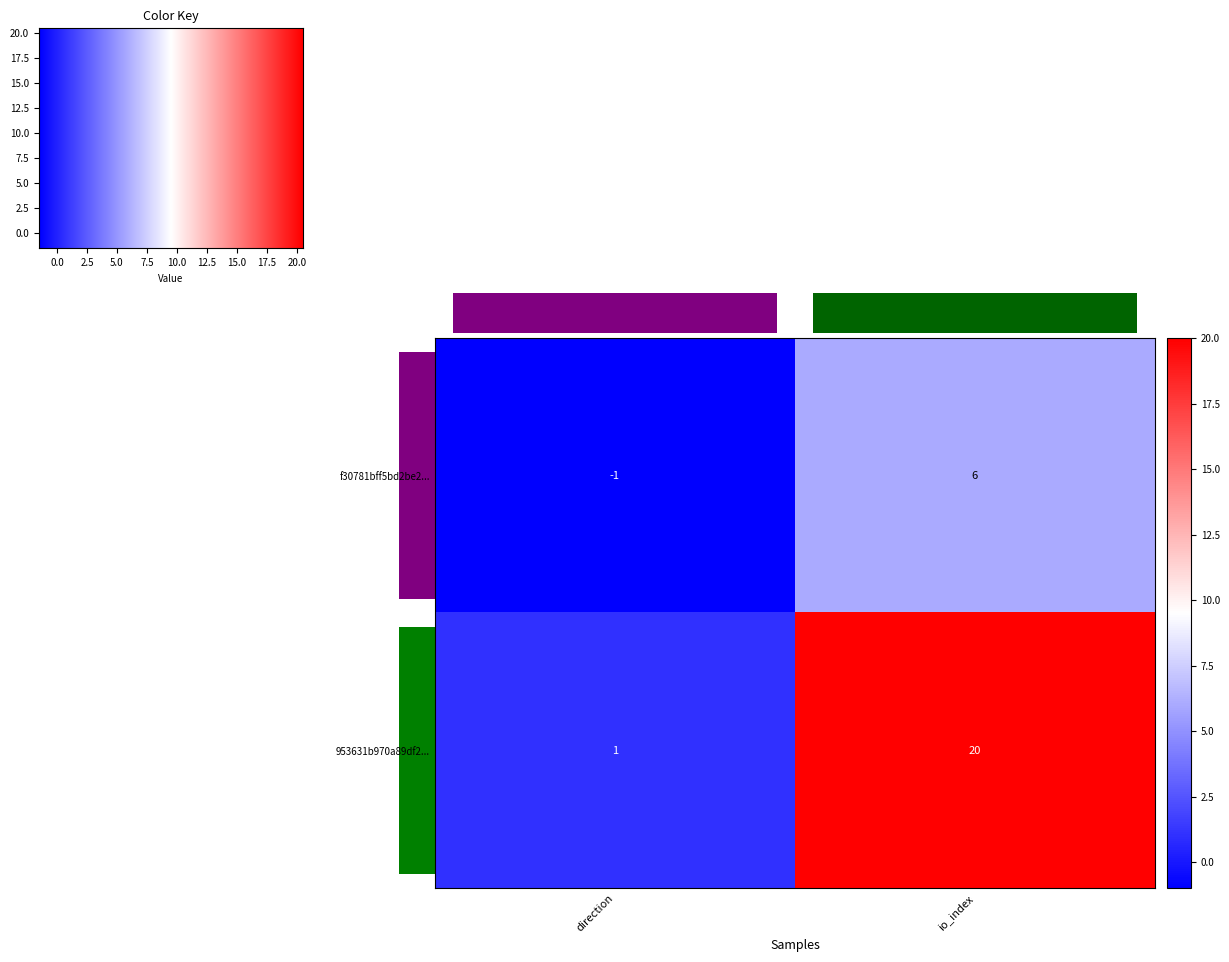

What is the spread (max minus min) of values at direction?

2